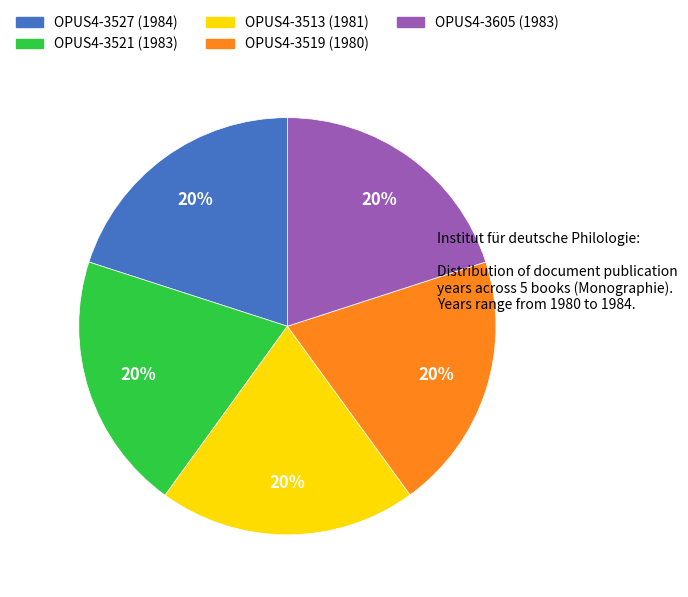

How many segments does this pie chart have?

5